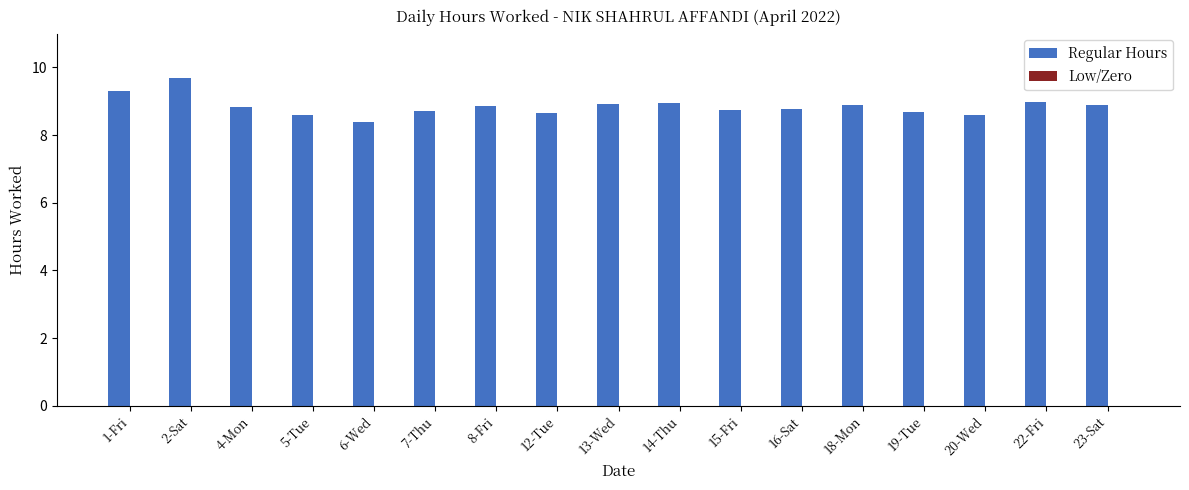

Between 19-Tue and 16-Sat, which is larger?

16-Sat